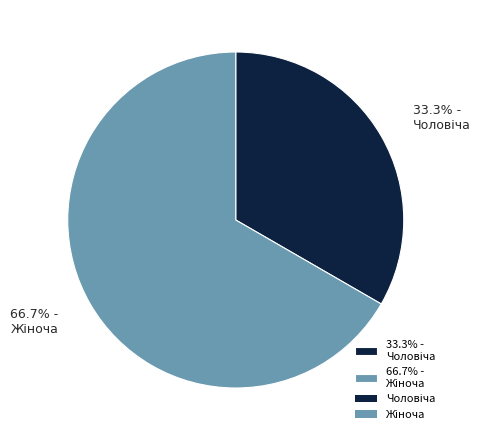

To the nearest percent, what is the difference between the largest and smallest slice percentages?

33%